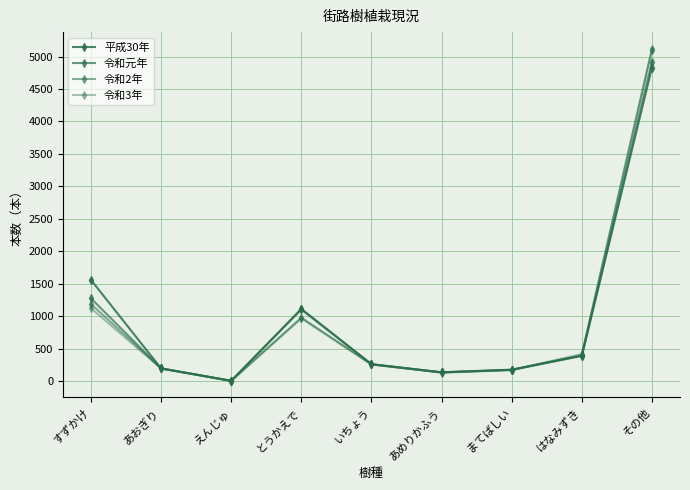

How many distinct data groups are displayed?

4